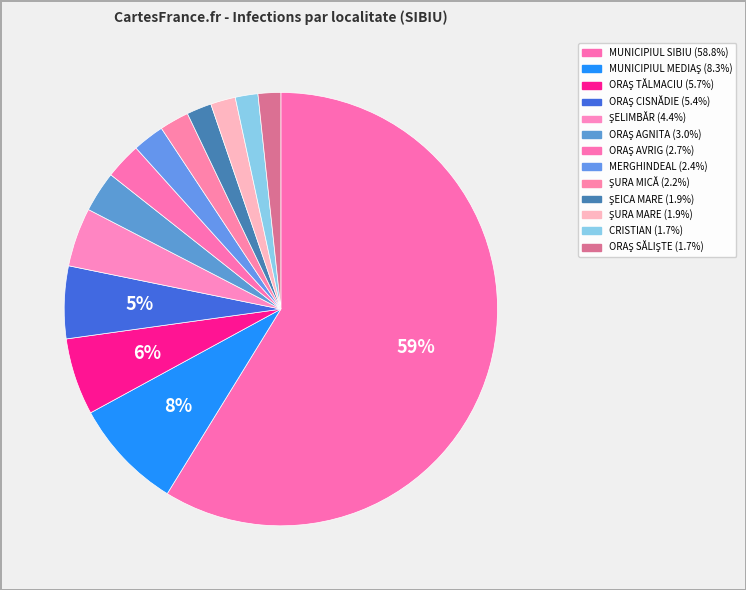

Combined, do ŞELIMBĂR and MERGHINDEAL account for over 50%?

No